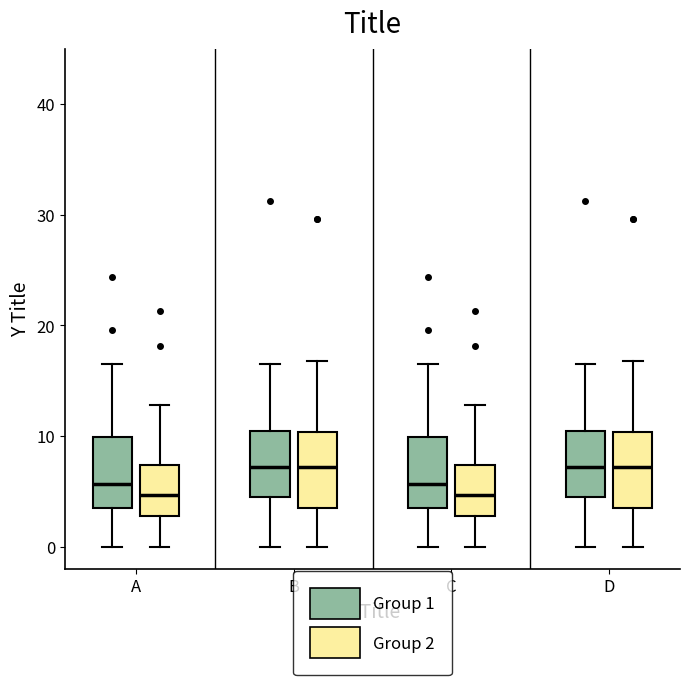

Reading left to right, read every box against the y-axis: the position of its median line, the range the box covers, and the ends of its whiskers. The values are not printed on the chart, so give them approximately, as read against the axis.

A (Group 1): median 6, box 4 to 10, whiskers 0 to 16
A (Group 2): median 5, box 3 to 7, whiskers 0 to 13
B (Group 1): median 7, box 5 to 11, whiskers 0 to 17
B (Group 2): median 7, box 4 to 10, whiskers 0 to 17
C (Group 1): median 6, box 4 to 10, whiskers 0 to 16
C (Group 2): median 5, box 3 to 7, whiskers 0 to 13
D (Group 1): median 7, box 5 to 11, whiskers 0 to 17
D (Group 2): median 7, box 4 to 10, whiskers 0 to 17